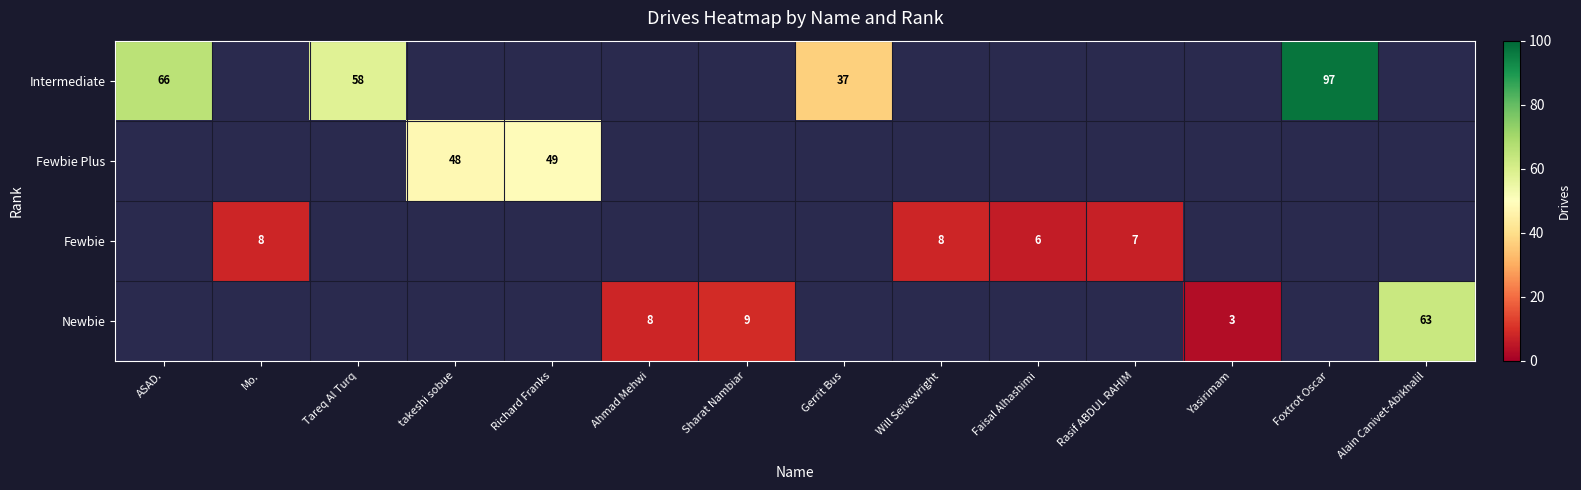

True or false: Fewbie has a value of 8 at Will Seivewright.

True